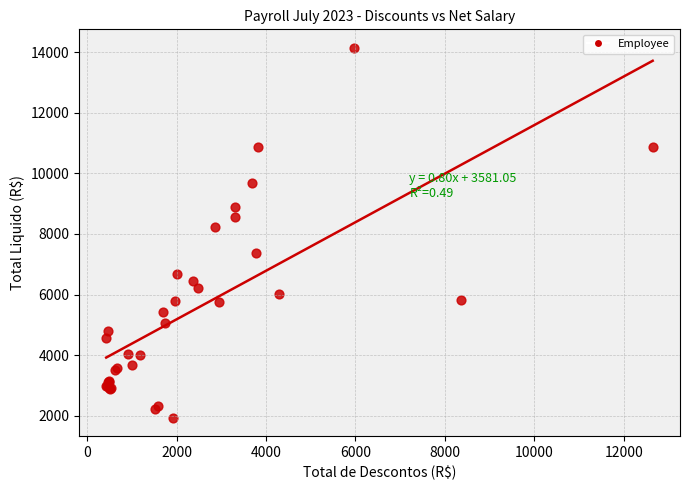

What Y value in the scatter plot is closest to 8040?

8225.5